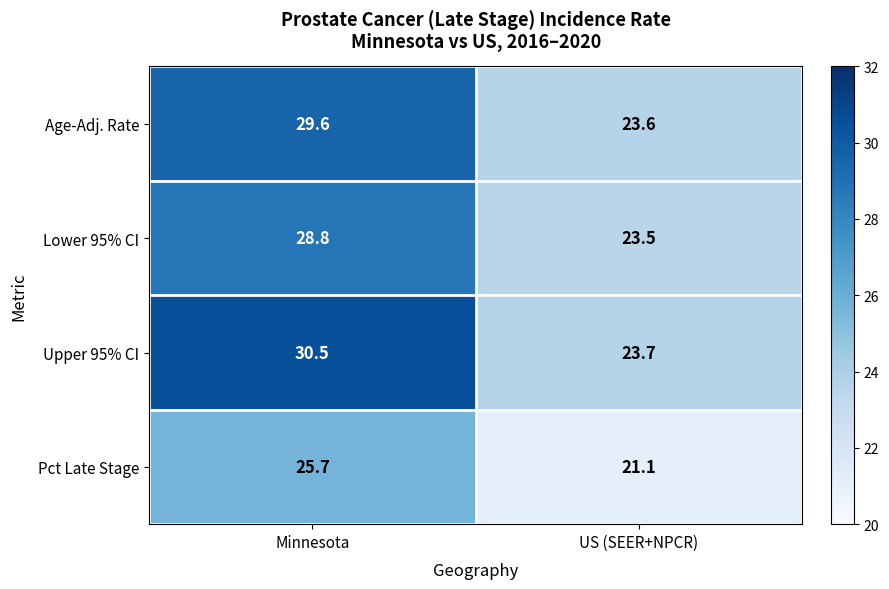

Count the number of data series in this chart.

4